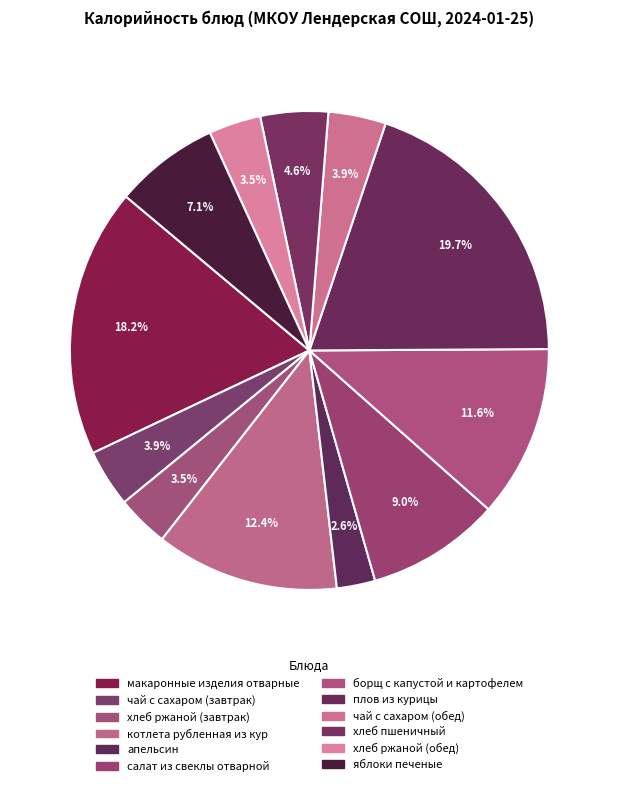

To the nearest percent, what portion does хлеб ржаной (обед) represent?

4%